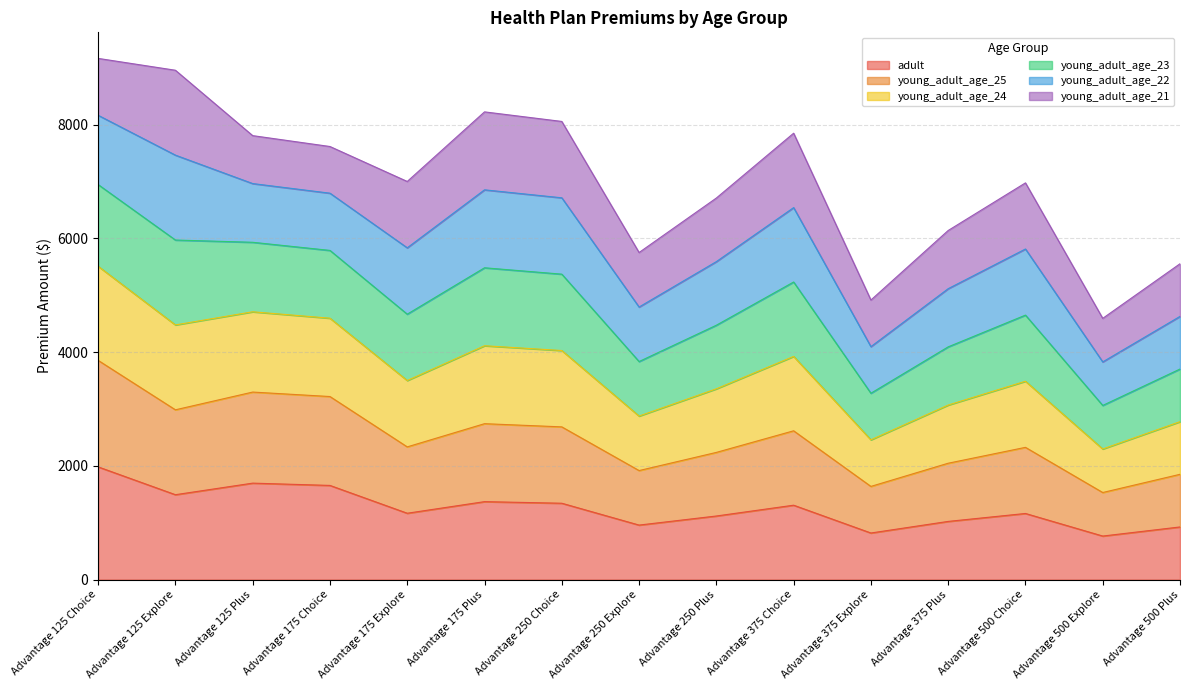

The adult series shows 1308.6 at Advantage 375 Choice. True or false?

True